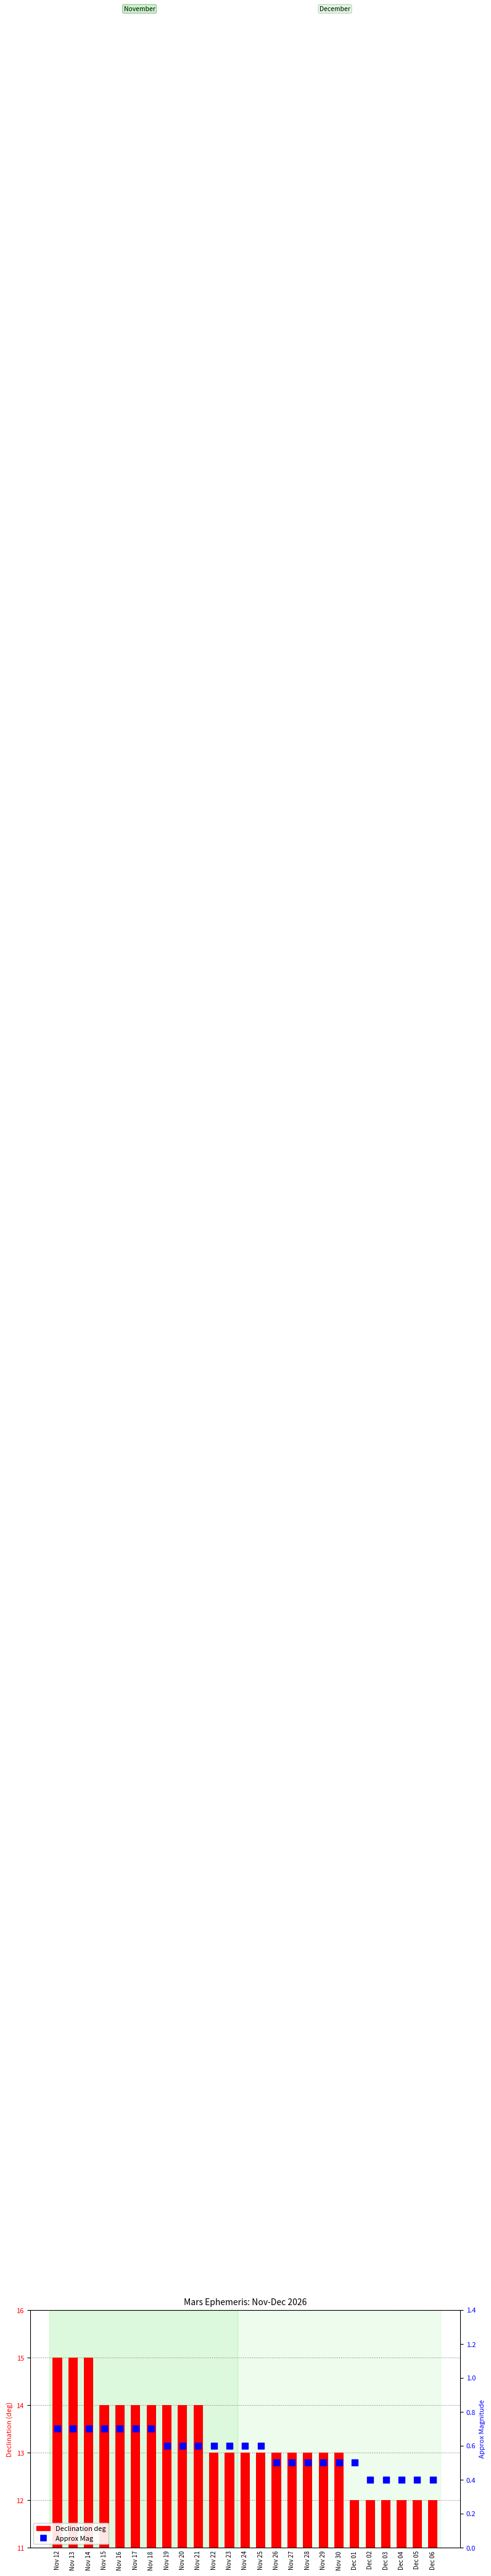

What is the maximum value for Approx Mag?

0.7